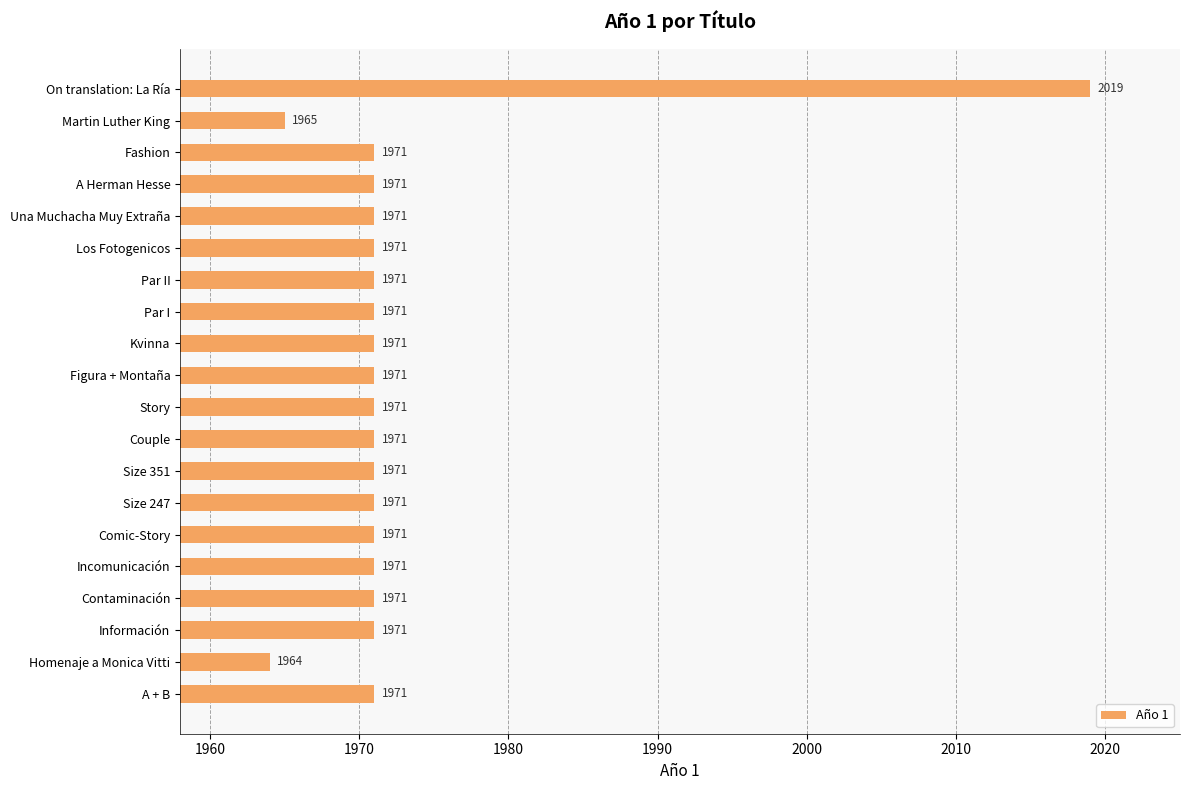

What is the sum of all values?

39455